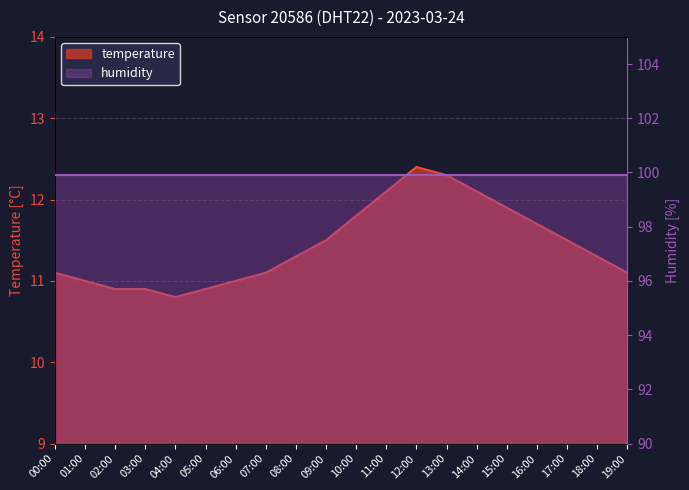

Reading left to right, transcribe all the data shown in this chart.

11.1	11.0	10.9	10.9	10.8	10.9	11.0	11.1	11.3	11.5	11.8	12.1	12.4	12.3	12.1	11.9	11.7	11.5	11.3	11.1